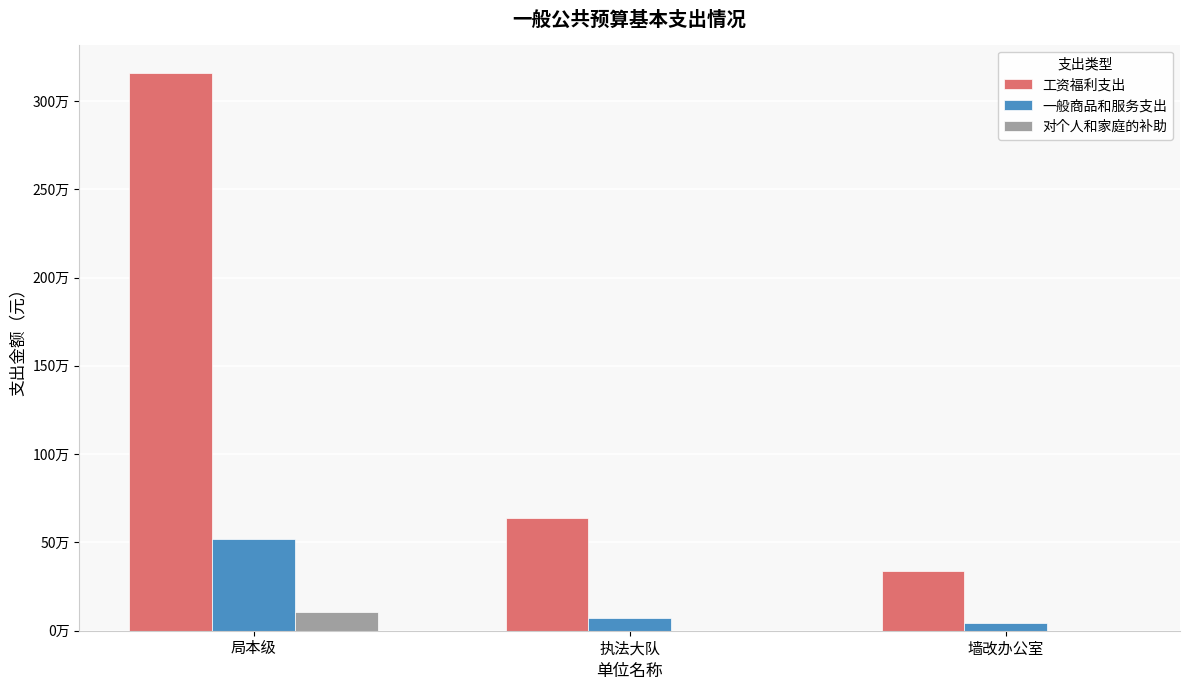

What is the difference between the maximum and minimum values in the 工资福利支出 series?

2823860.4